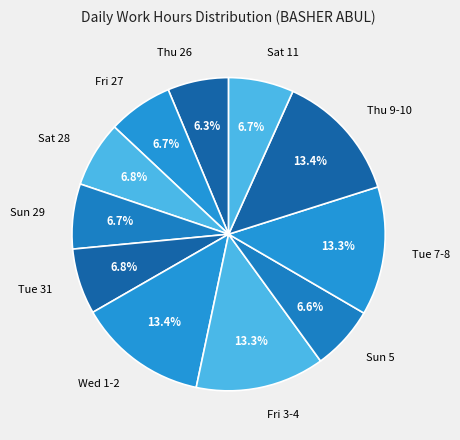

Which has a higher value, Sat 11 or Wed 1-2?

Wed 1-2